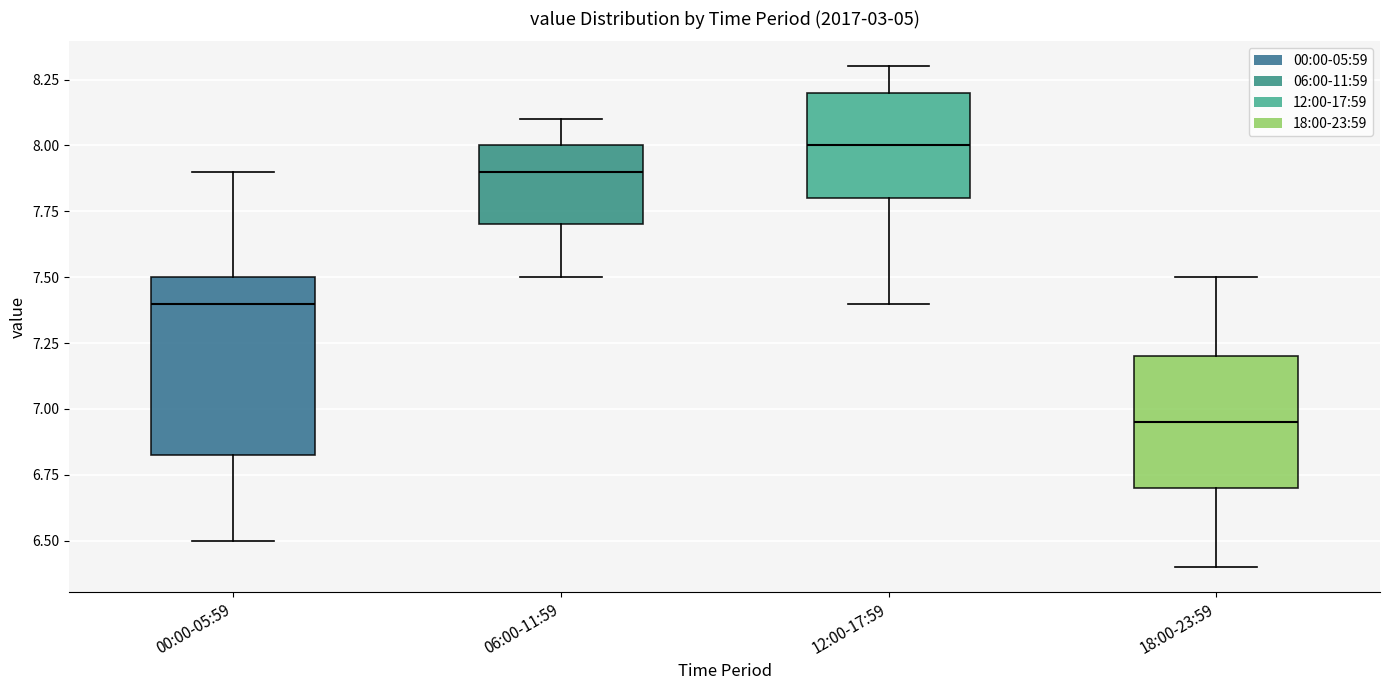

Reading left to right, transcribe this box plot: for each box, give where its median line is, the range the box spans, and where its two whiskers end, as read against the y-axis. The values are not printed on the chart, so give them approximately, as read against the axis.

00:00-05:59: median 7.40, box 6.85 to 7.50, whiskers 6.50 to 7.90
06:00-11:59: median 7.90, box 7.70 to 8.00, whiskers 7.50 to 8.10
12:00-17:59: median 8.00, box 7.80 to 8.20, whiskers 7.40 to 8.30
18:00-23:59: median 6.95, box 6.70 to 7.20, whiskers 6.40 to 7.50